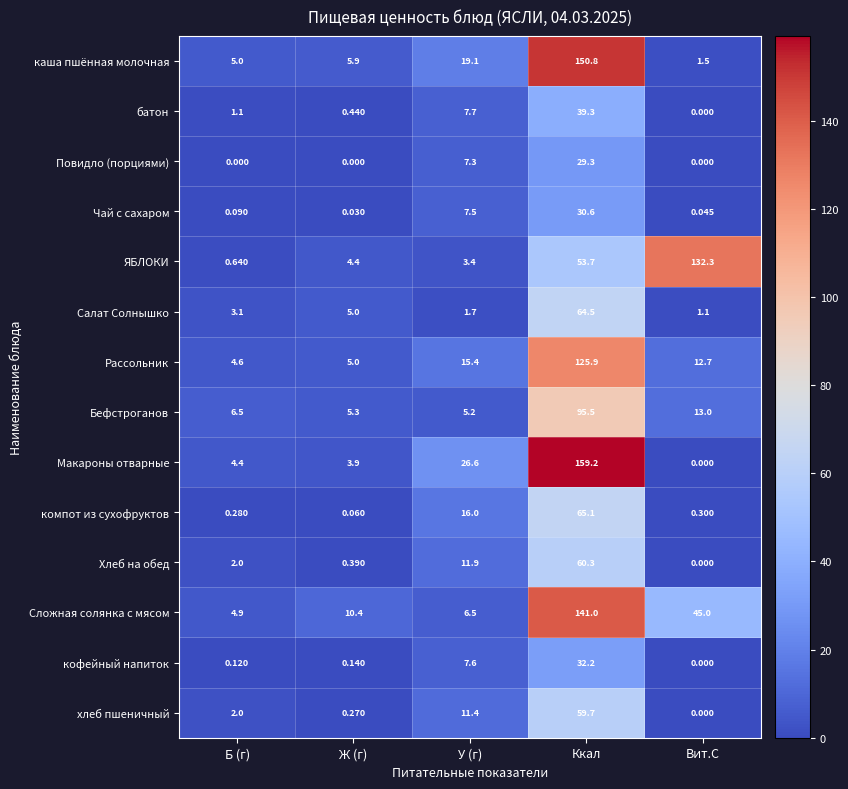

Between У (г) and Вит.С, which series saw the biggest shift?

ЯБЛОКИ